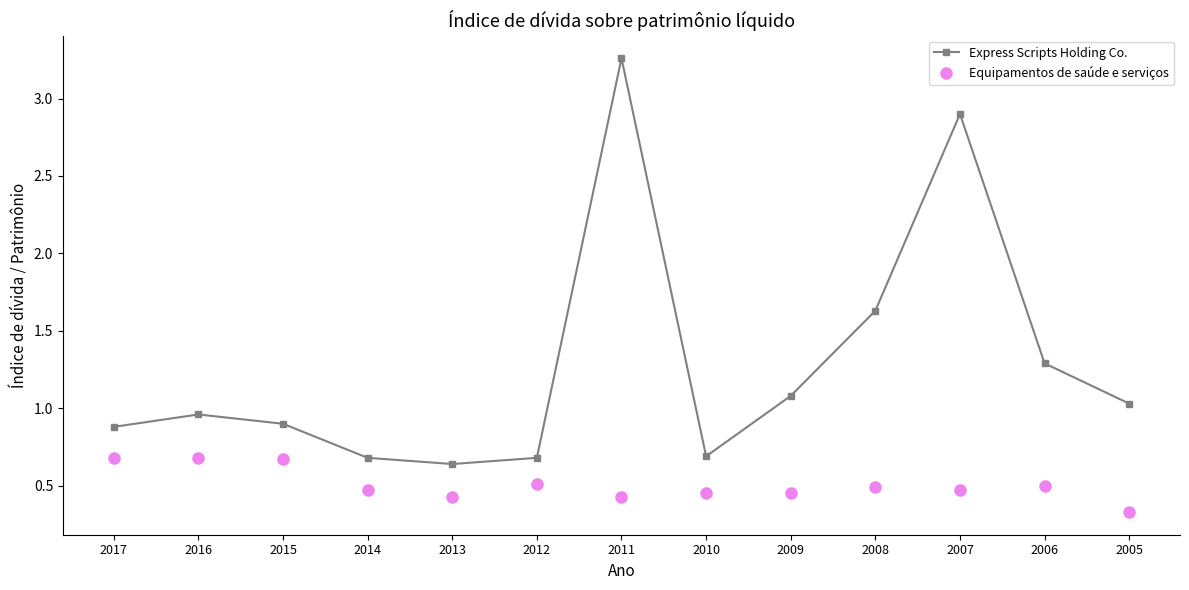

Is the value of Equipamentos de saúde e serviços at 2006 greater than the value of Express Scripts Holding Co. at 2017?

No